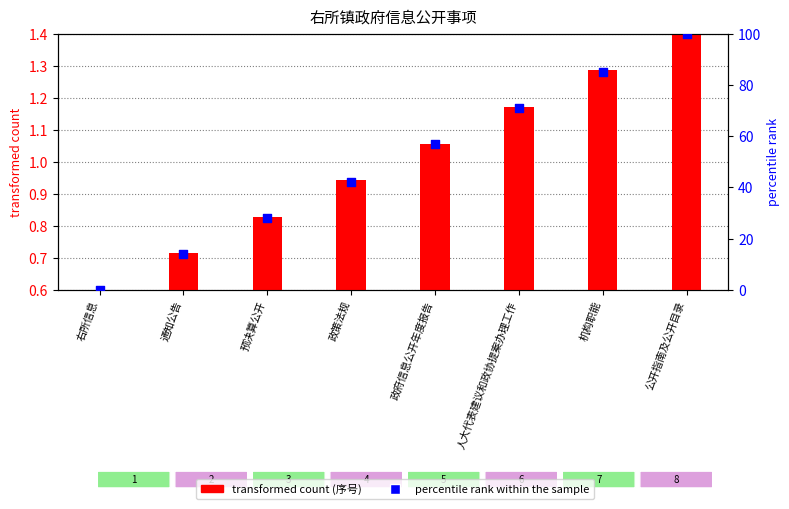

What is the change in value from 通知公告 to 政府信息公开年度报告?

+43